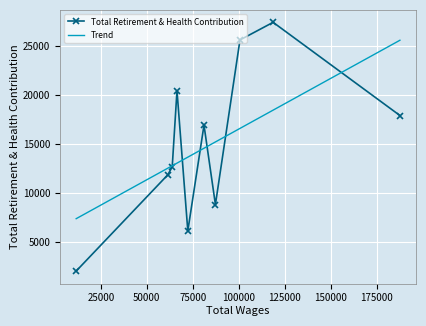

What is the change in value from 72309 to 11605?

-4094